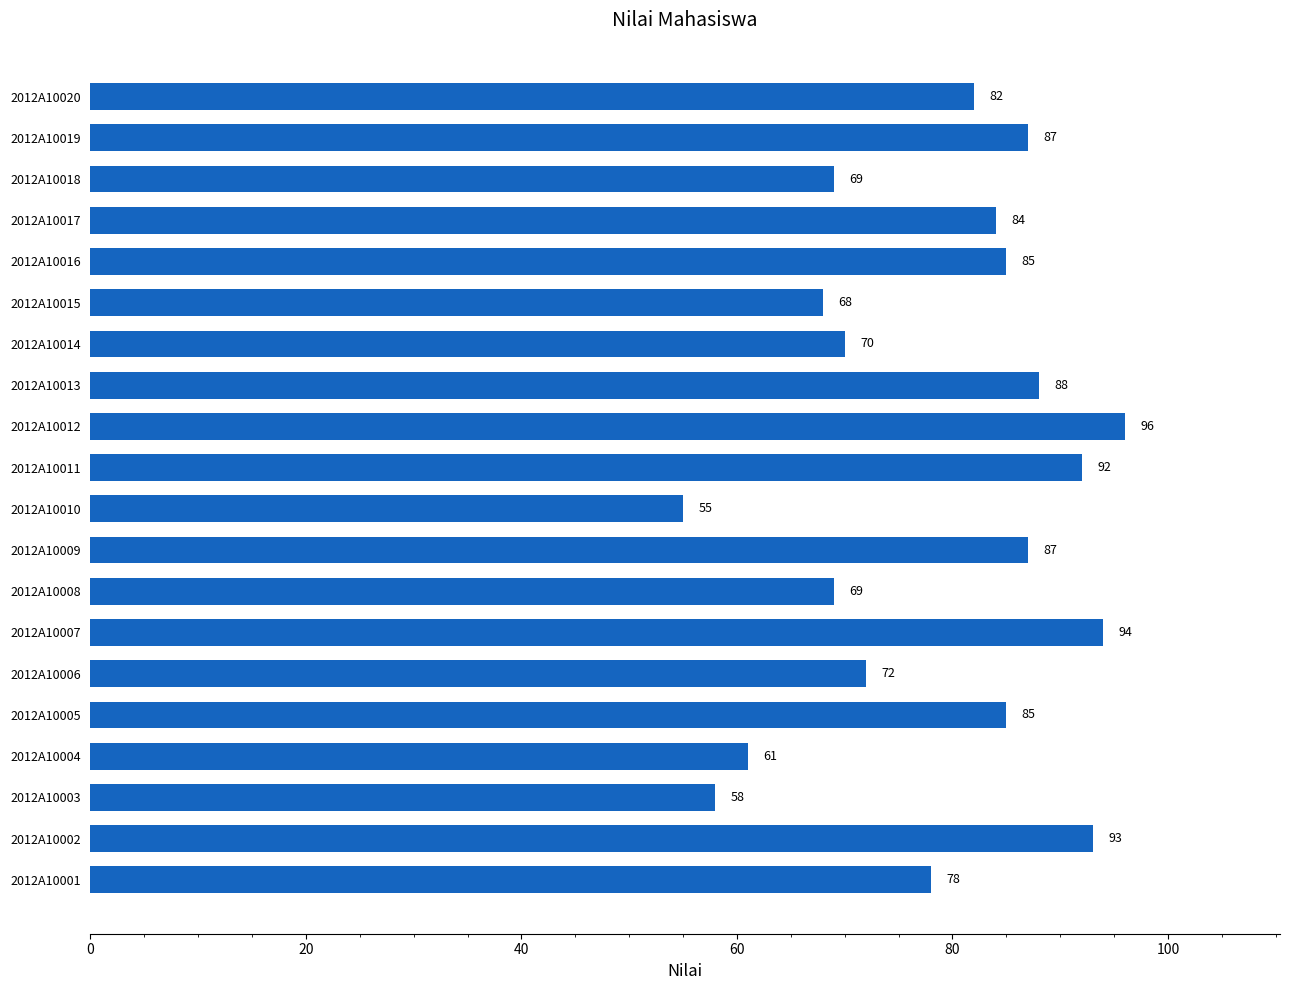

What is the difference between the maximum and minimum values?

41